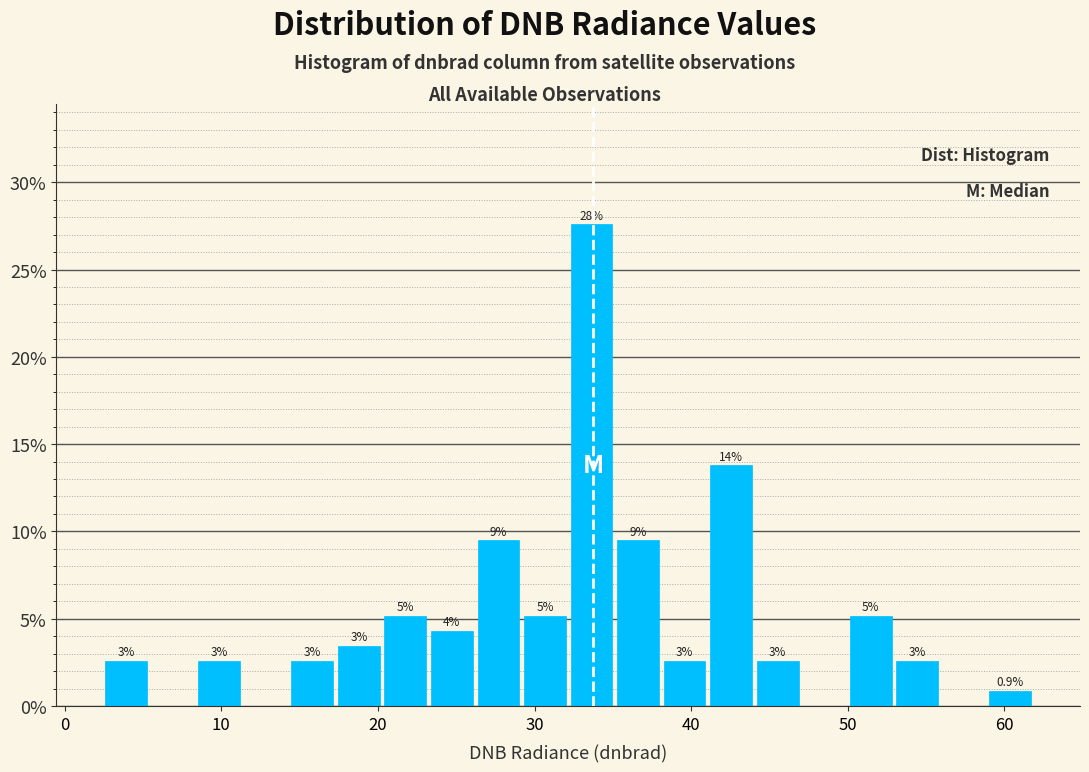

Around what value on the x-axis is the tallest bar? Give the approximate position of its centre, as read against the axis.

34